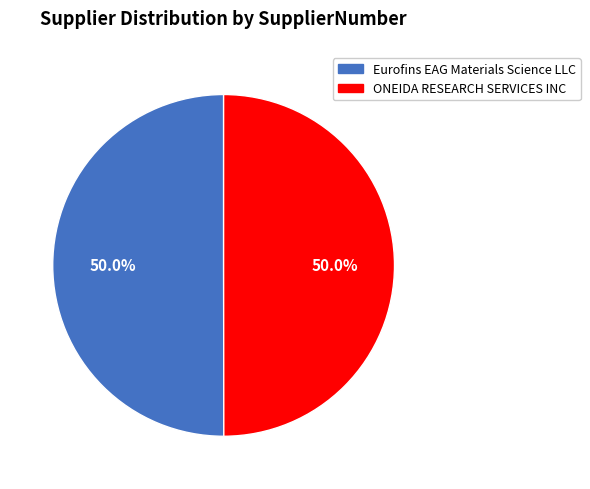

Approximately how many times larger is the value at ONEIDA RESEARCH SERVICES INC compared to Eurofins EAG Materials Science LLC?

1.0